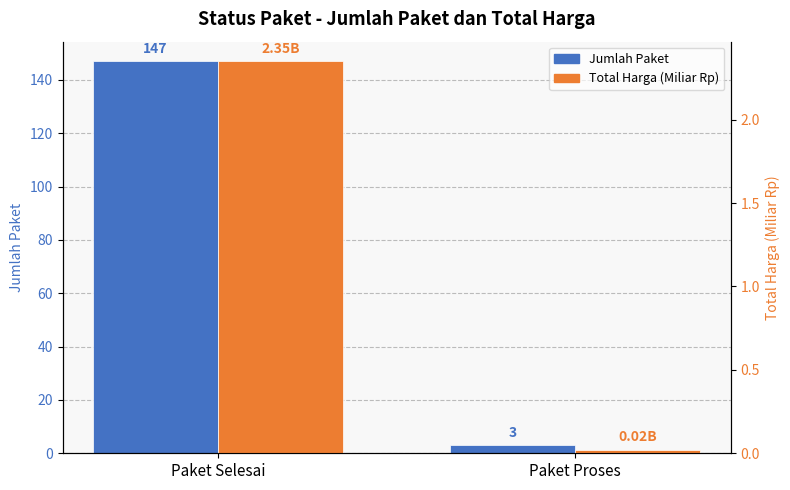

How many values in the Jumlah Paket series are below 147?

1